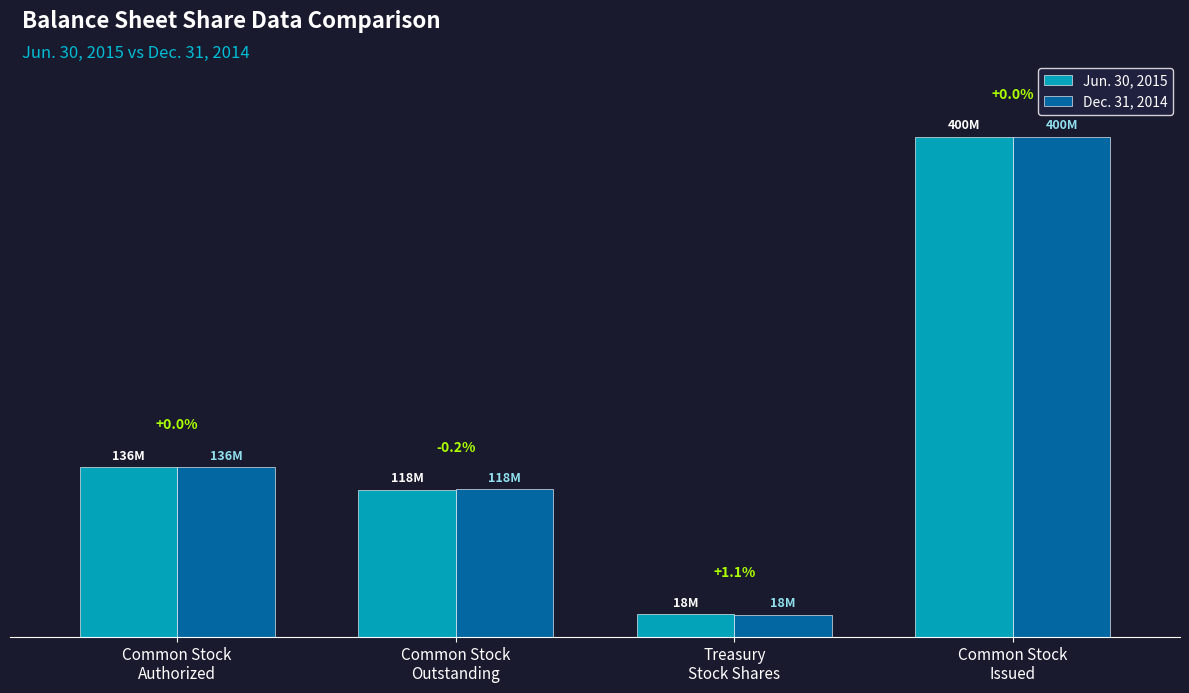

At which category is the sum across all series the highest?

Common Stock
Issued